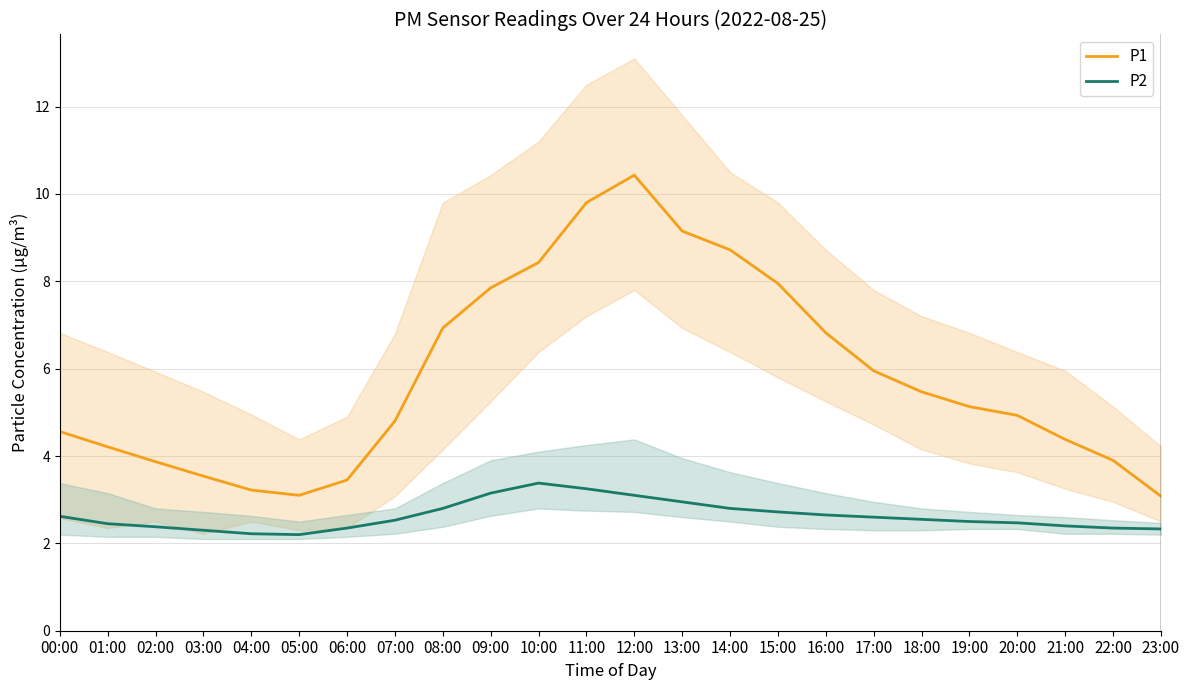

At which category is the sum across all series the highest?

12:00